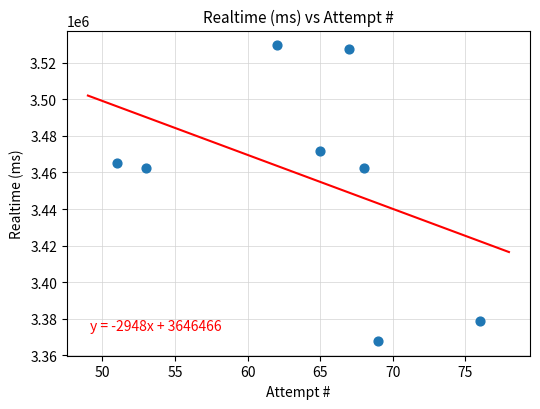

What is the average Y value?

3458161